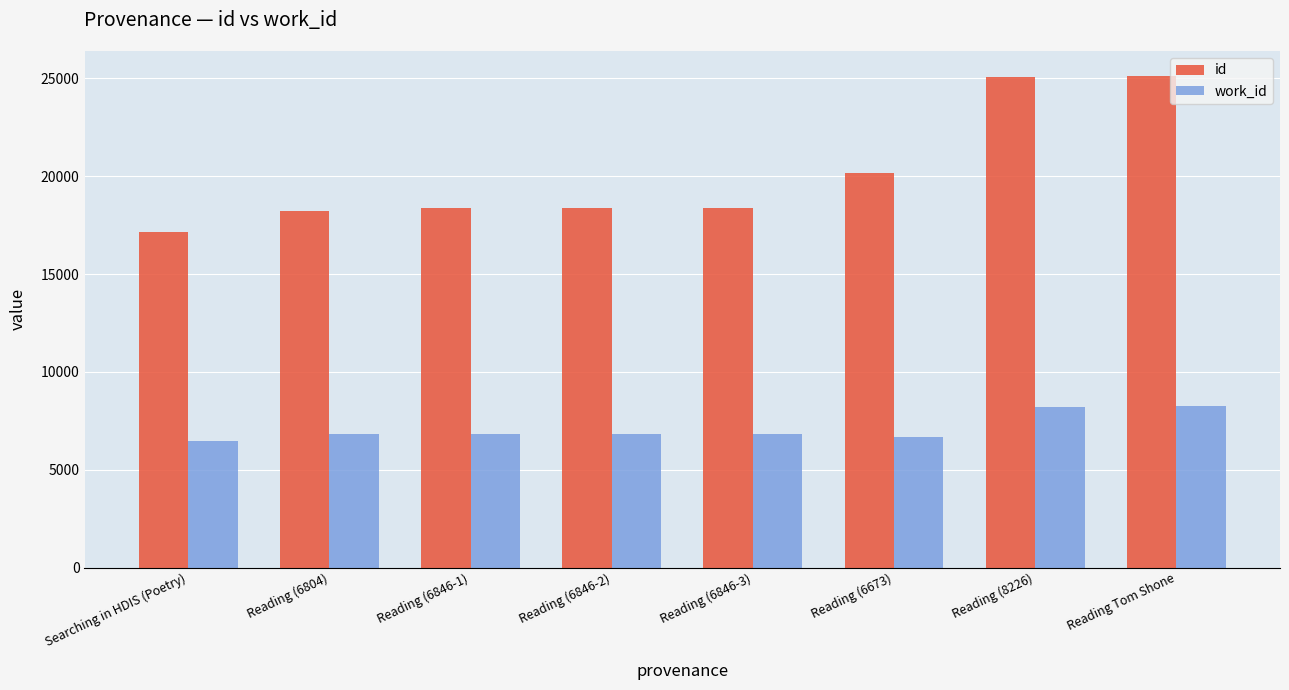

What is the approximate value of id at Searching in HDIS (Poetry), to the nearest 100?

17100